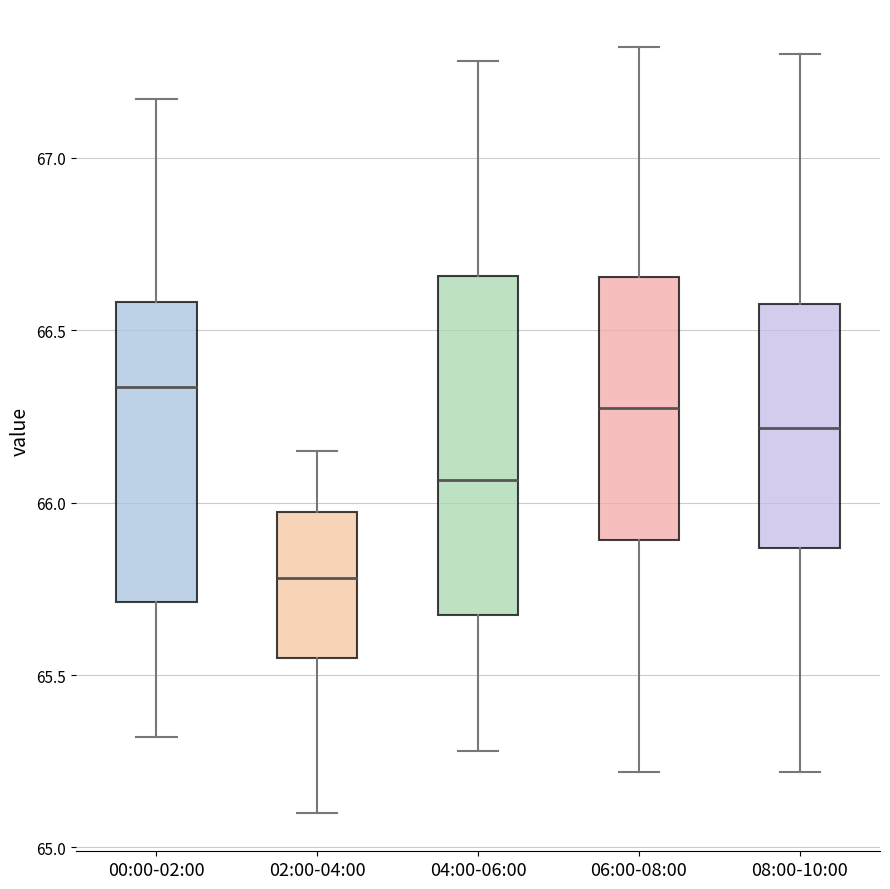

Which box has the highest median line?

00:00-02:00